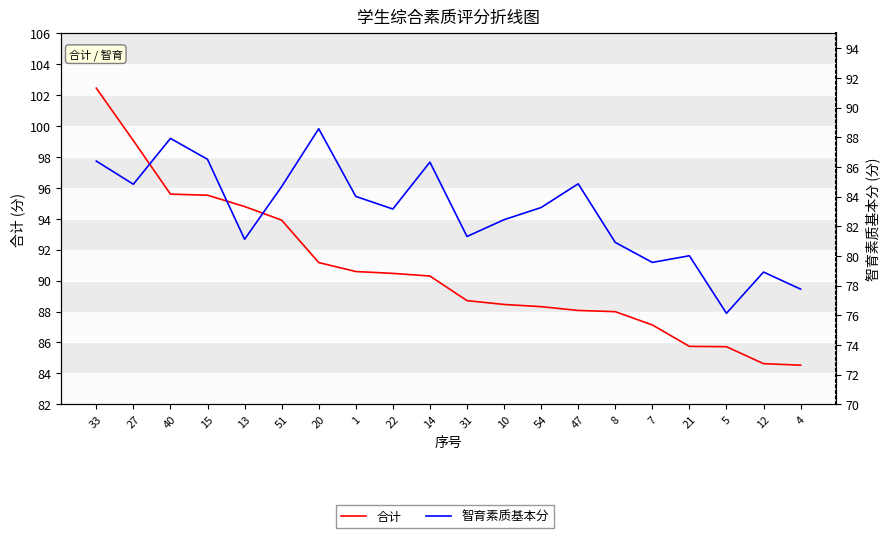

Is the value of 智育素质基本分 at 27 greater than the value of 合计 at 54?

No